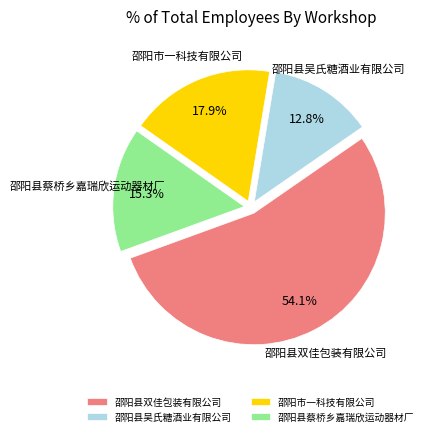

Count the number of slices in the pie.

4